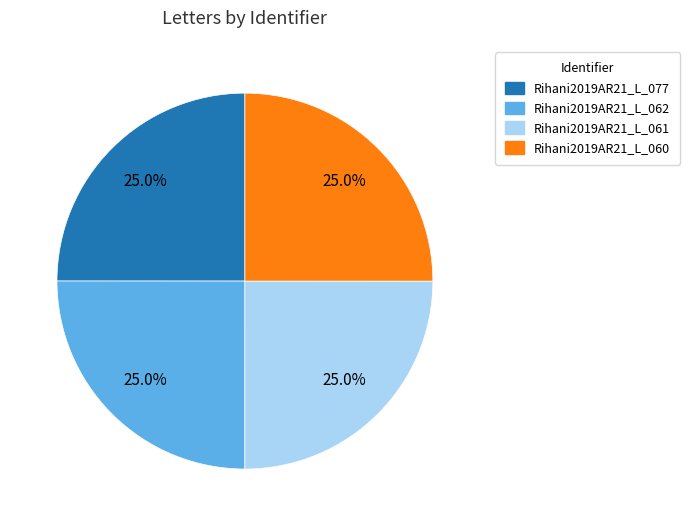

How many slices are in this pie chart?

4